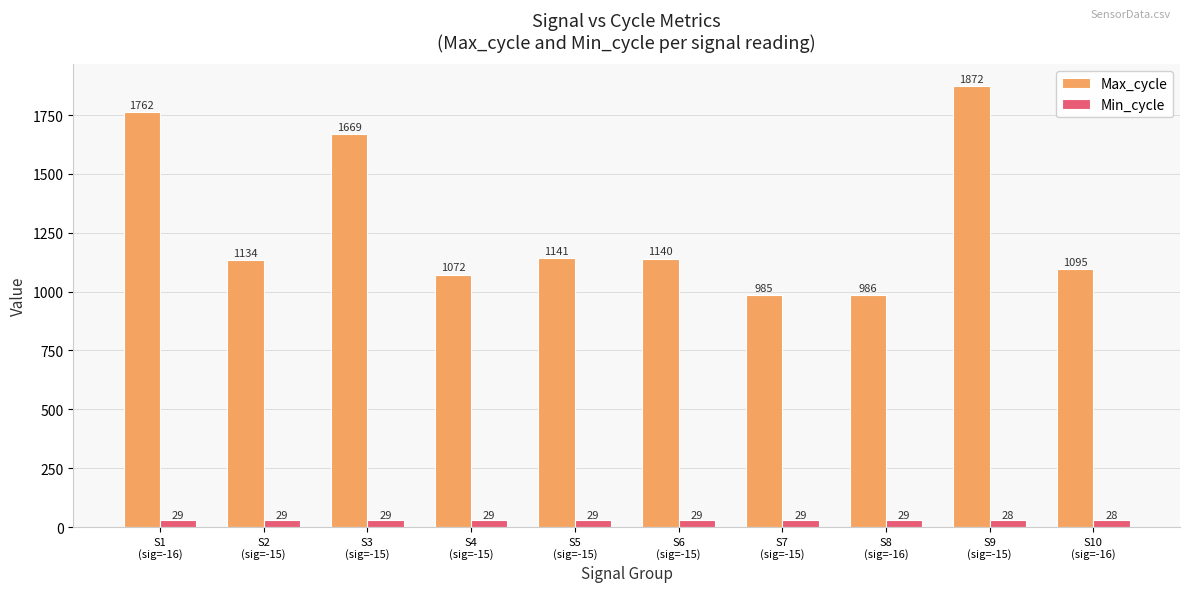

Which series has the largest range (max minus min)?

Max_cycle